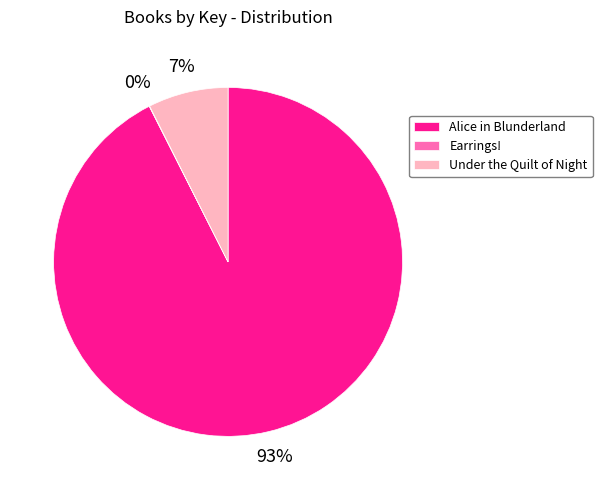

Which slice represents more than half of the pie?

Alice in Blunderland